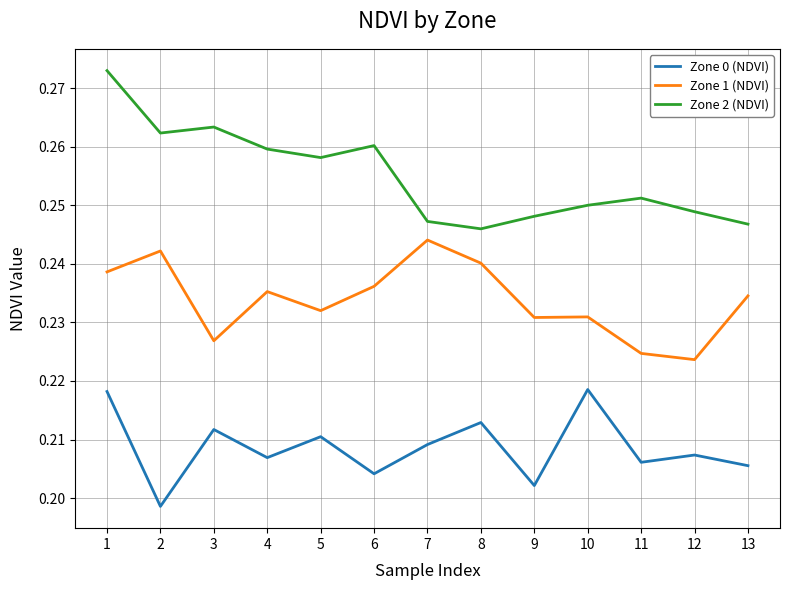

At how many categories does at least one series exceed 0?

13